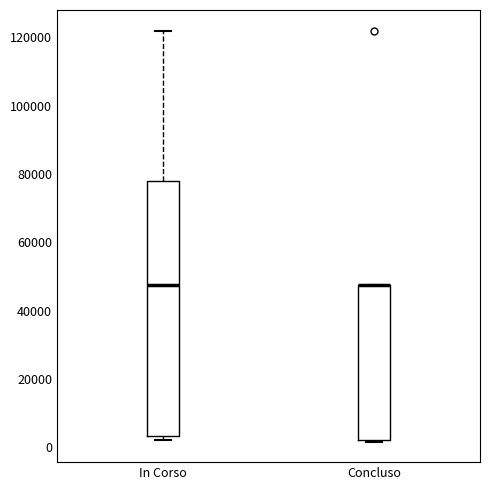

Which box is the tallest, from its lower edge to its upper edge?

In Corso